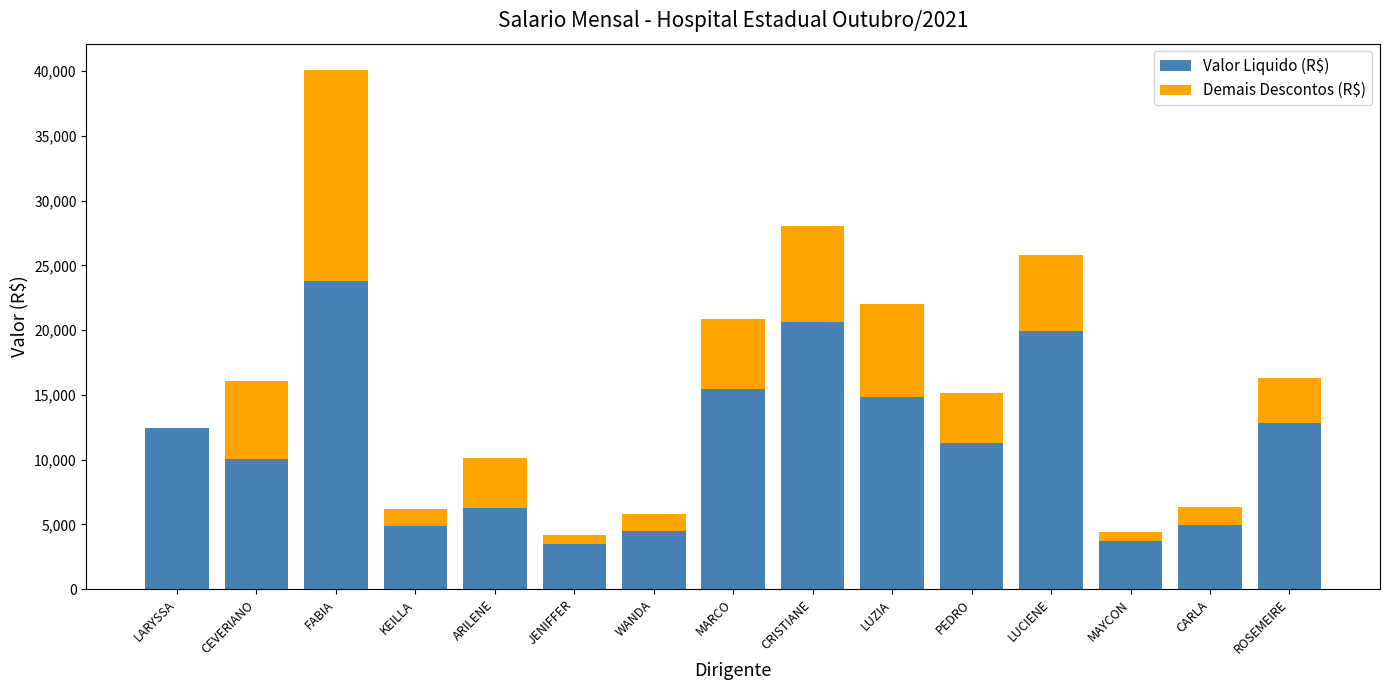

The value of Valor Liquido (R$) at KEILLA is 6693.3. True or false?

False